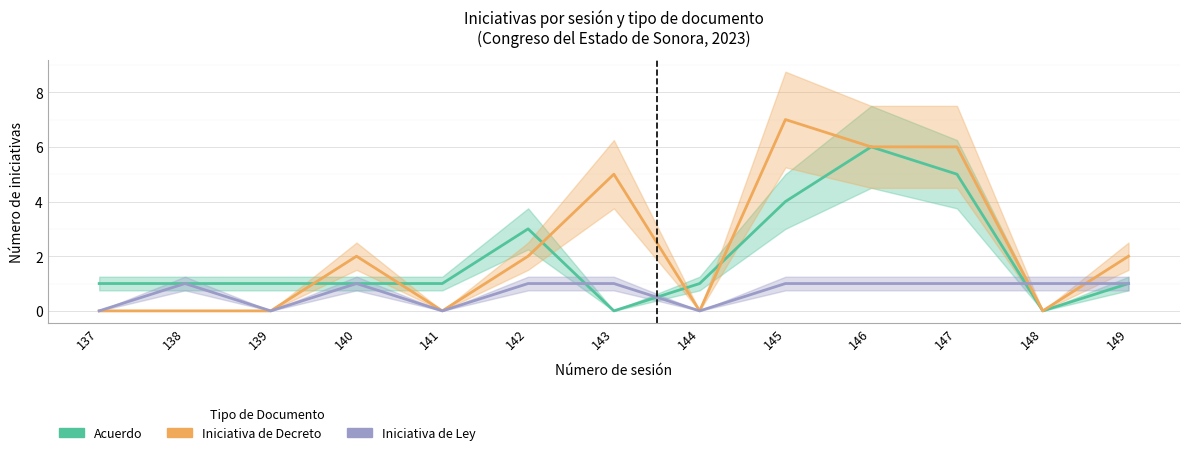

What is the difference between the maximum and minimum values in the Iniciativa de Ley series?

1